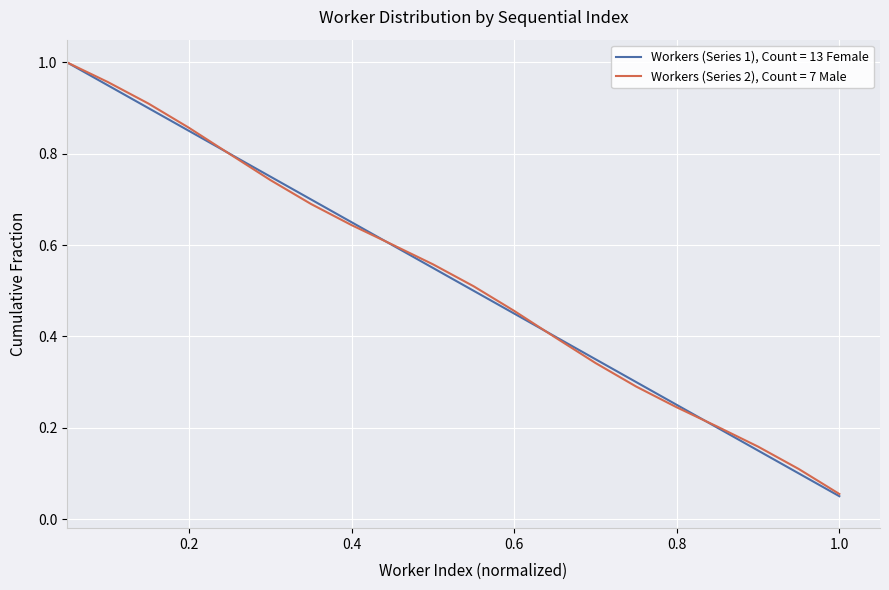

List the series in order of their overall mean, lowest first.

Workers (Series 1), Count = 13 Female, Workers (Series 2), Count = 7 Male